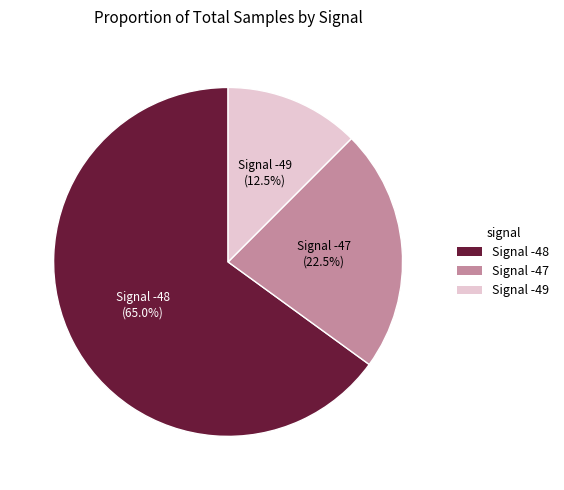

What is the smallest slice in the pie chart?

Signal -49